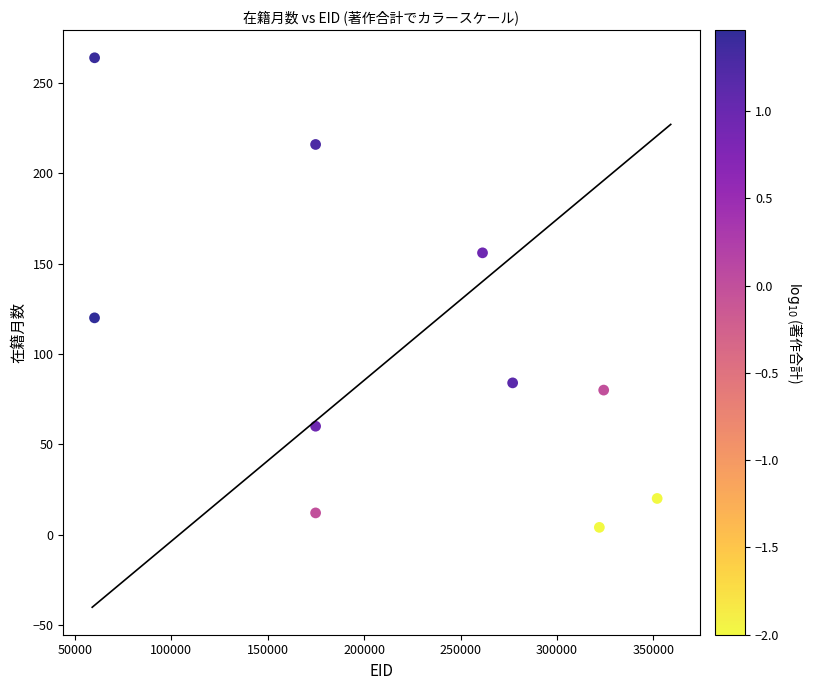

What is the range of X values (max minus min)?

291808